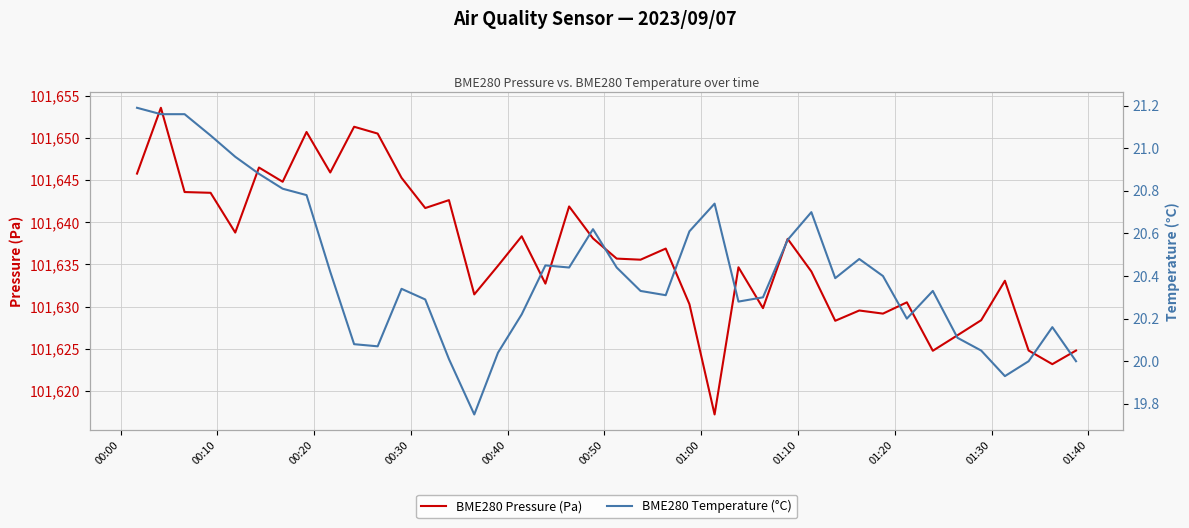

What is the sum of all BME280 Pressure (Pa) values?

4065457.2